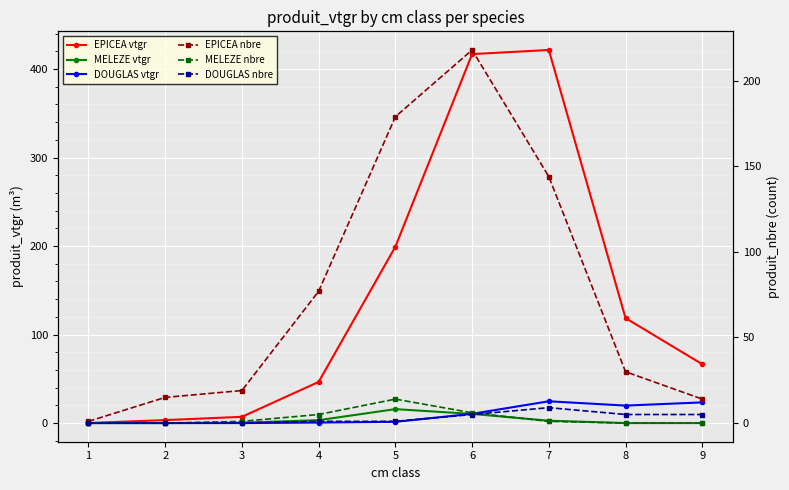

Reading left to right, list all the values displayed in this chart.

EPICEA vtgr: 0.1	3.4	7.1	46.5	199.2	416.8	421.5	118.6	66.5
MELEZE vtgr: 0.0	0.0	0.4	3.3	15.7	10.4	2.7	0.0	0.0
DOUGLAS vtgr: 0.0	0.0	0.0	0.6	1.4	10.4	24.6	19.7	23.4
EPICEA nbre: 1.0	15.0	19.0	77.0	179.0	218.0	144.0	30.0	14.0
MELEZE nbre: 0.0	0.0	1.0	5.0	14.0	6.0	1.0	0.0	0.0
DOUGLAS nbre: 0.0	0.0	0.0	1.0	1.0	5.0	9.0	5.0	5.0